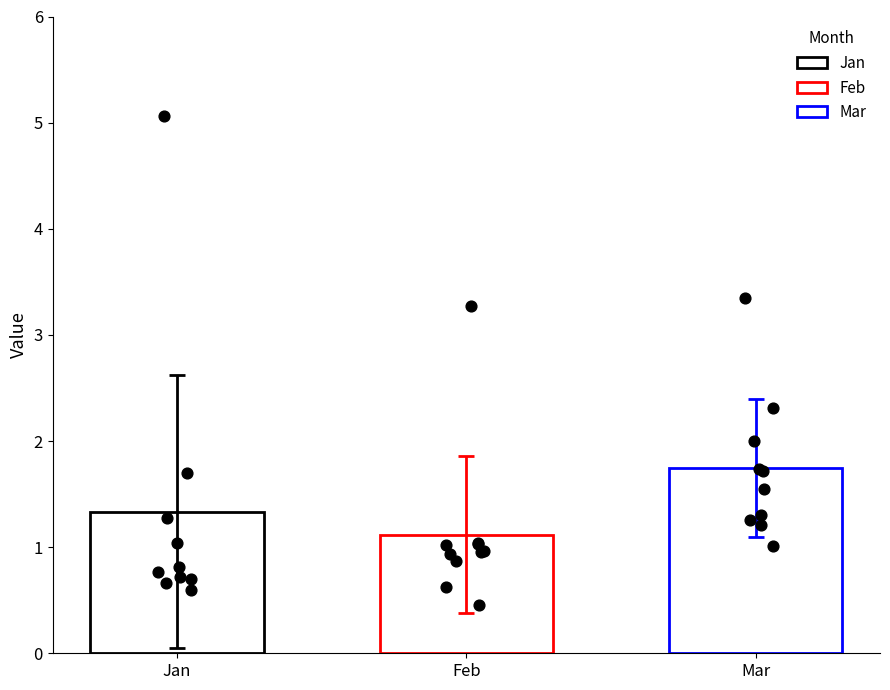

At how many categories does at least one series exceed 4?

1